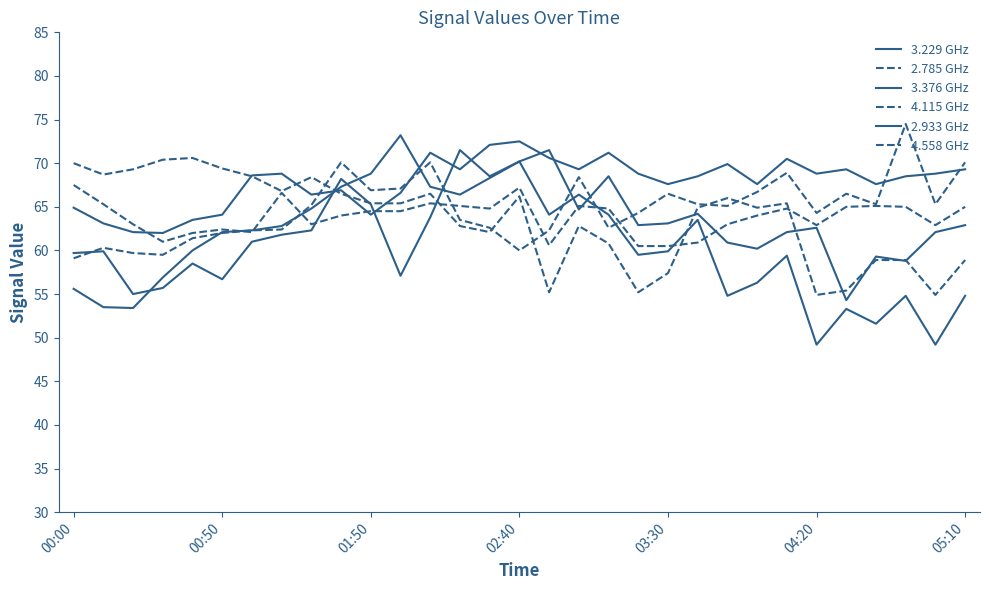

Which category has the highest value in the 3.376 GHz series?

11